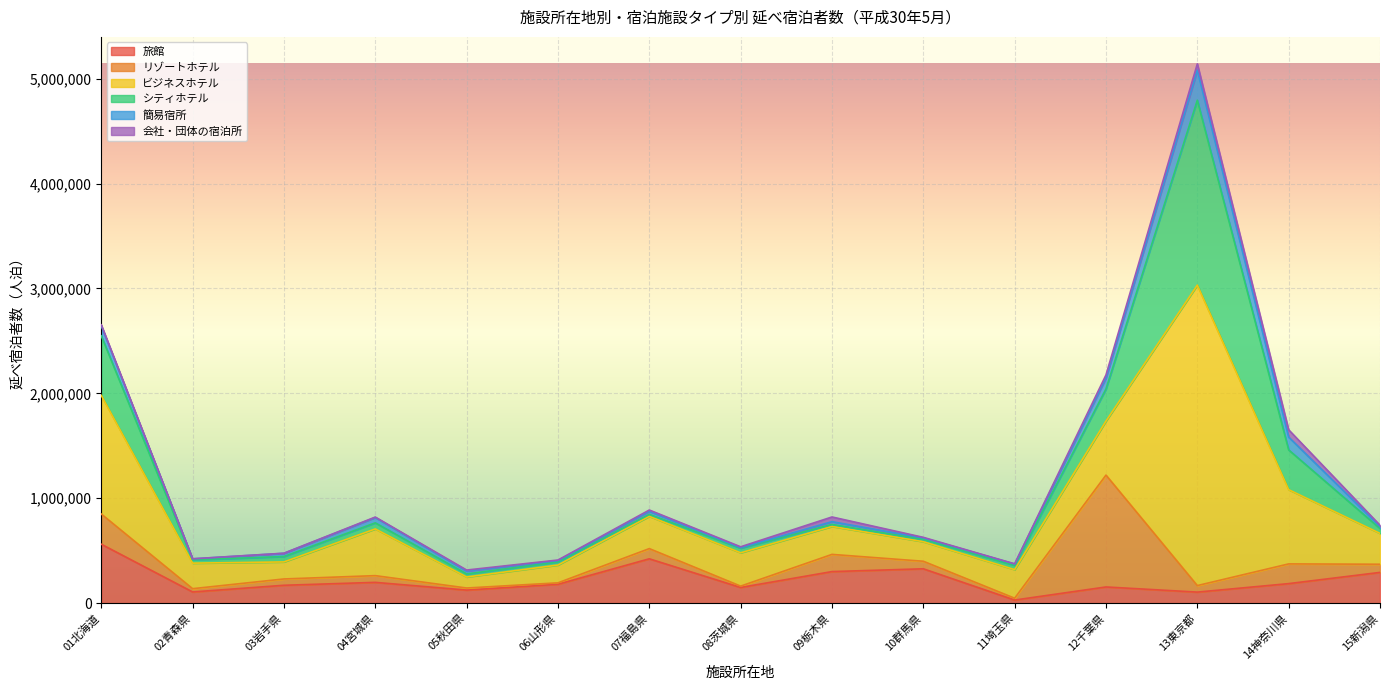

The value of ビジネスホテル at 06山形県 is 169850. True or false?

True